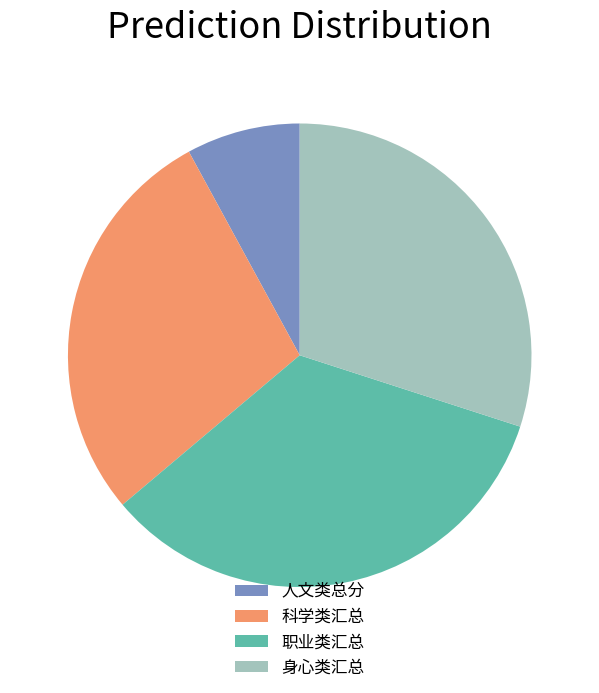

Does 身心类汇总 account for over 50% of the chart?

No